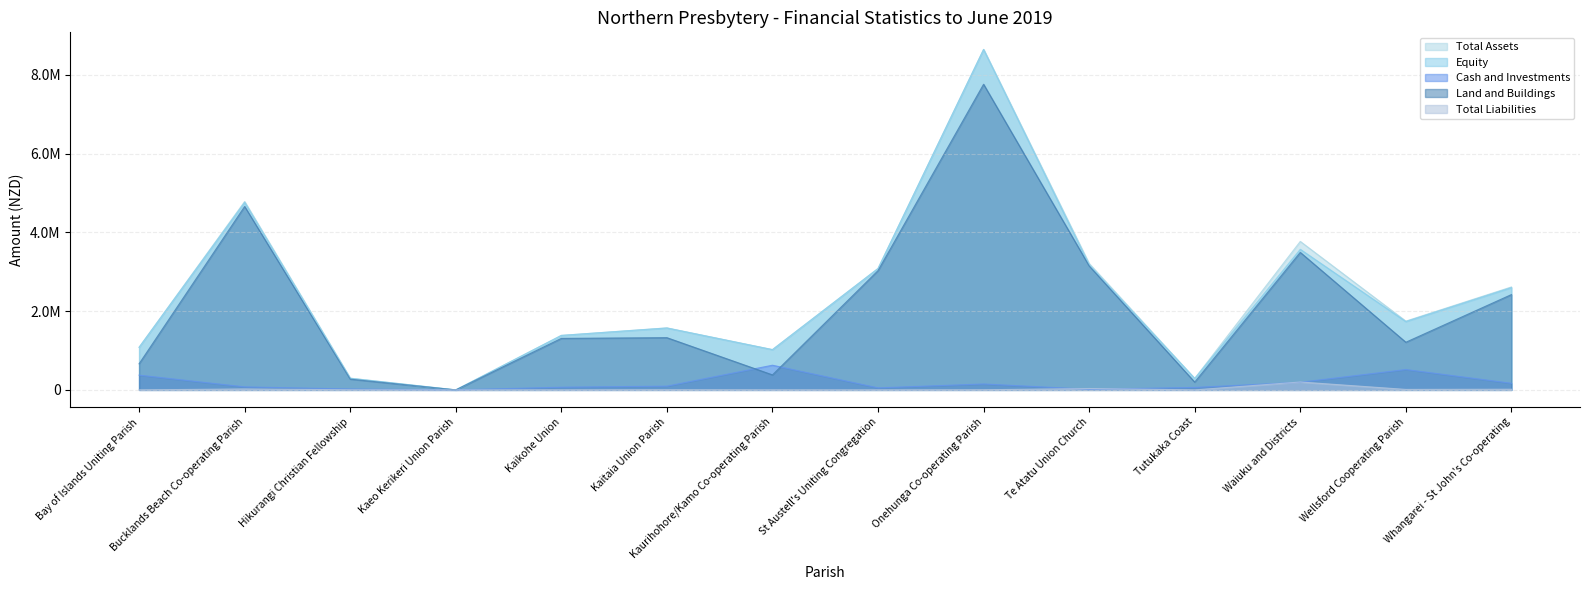

How many interior local peaks does the Cash and Investments series have?

3